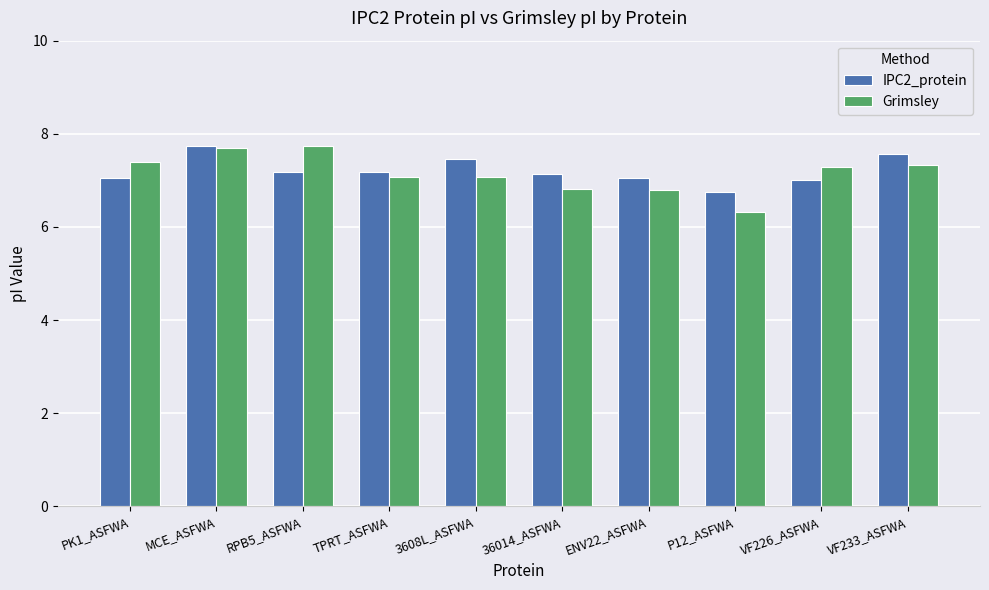

What is the highest value of the IPC2_protein series?

7.7